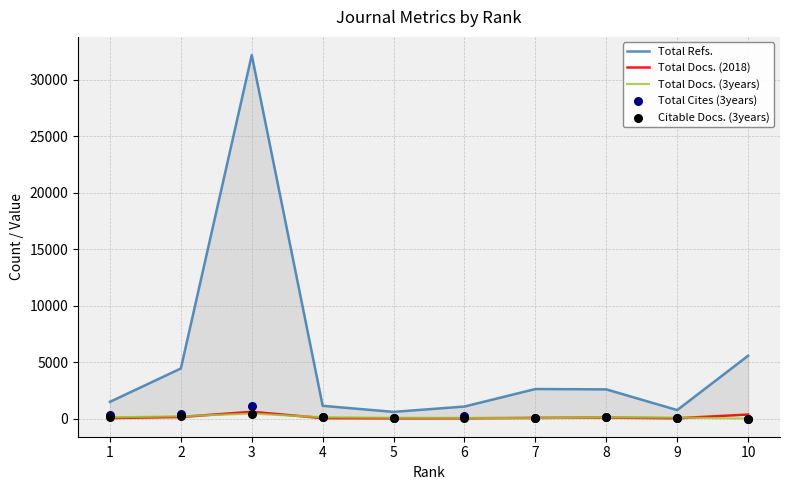

At which category is the sum across all series the highest?

3